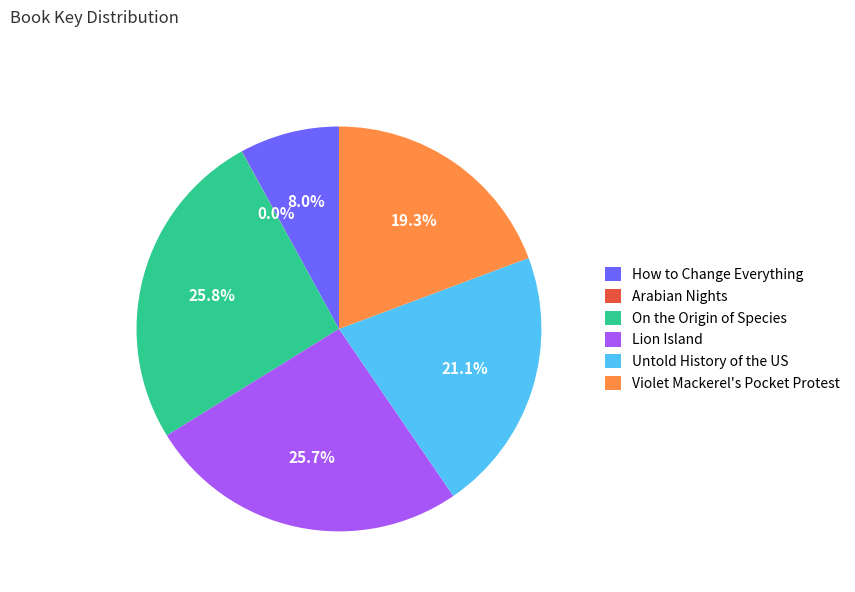

To the nearest percent, what is the combined percentage of On the Origin of Species and Violet Mackerel's Pocket Protest?

45%